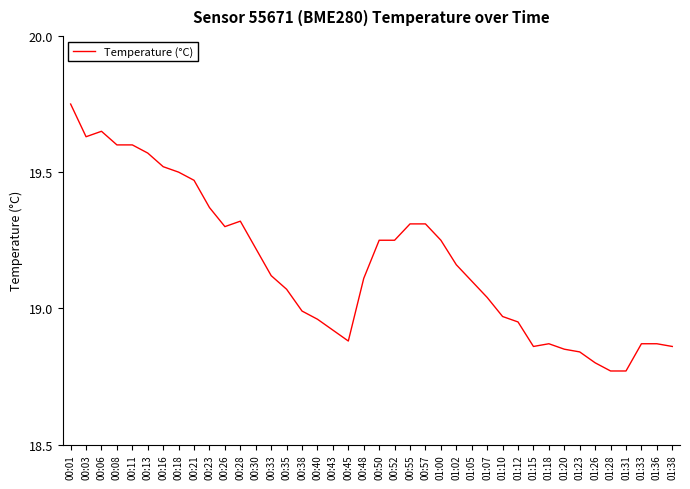

Is it true that the value at 00:48 is 25.7?

False